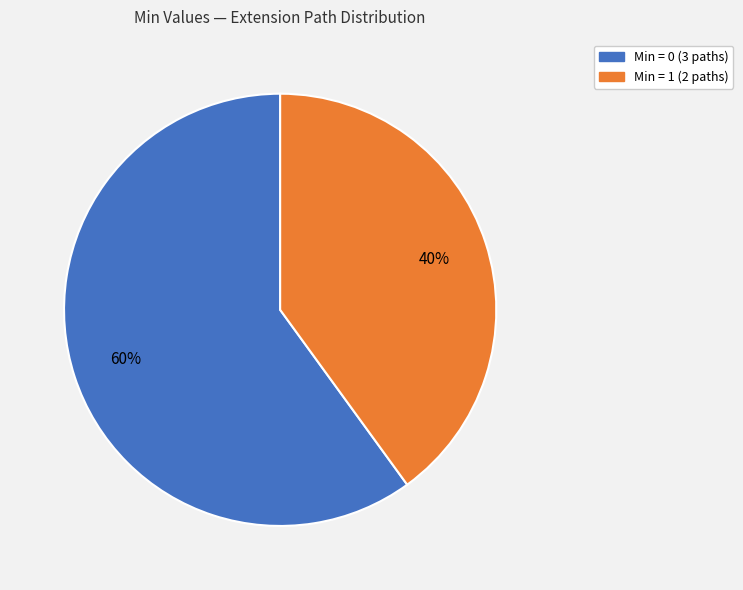

Is there any slice that represents more than half of the pie?

Yes